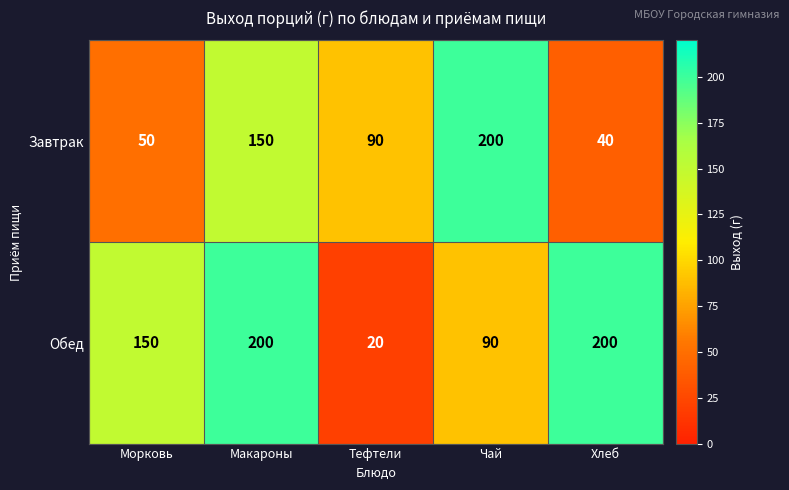

List the series in order of their overall mean, lowest first.

Завтрак, Обед